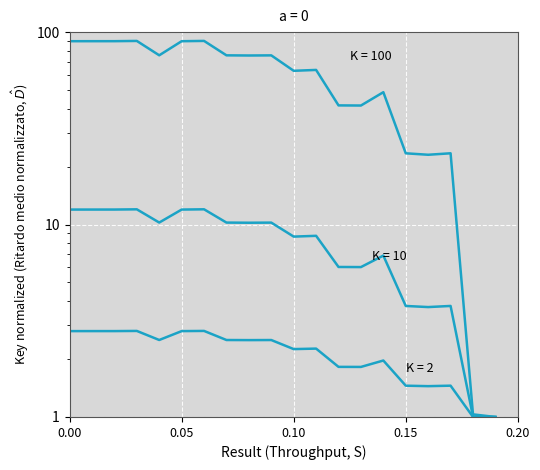

What is the label of the 11th point from the left?

0.10